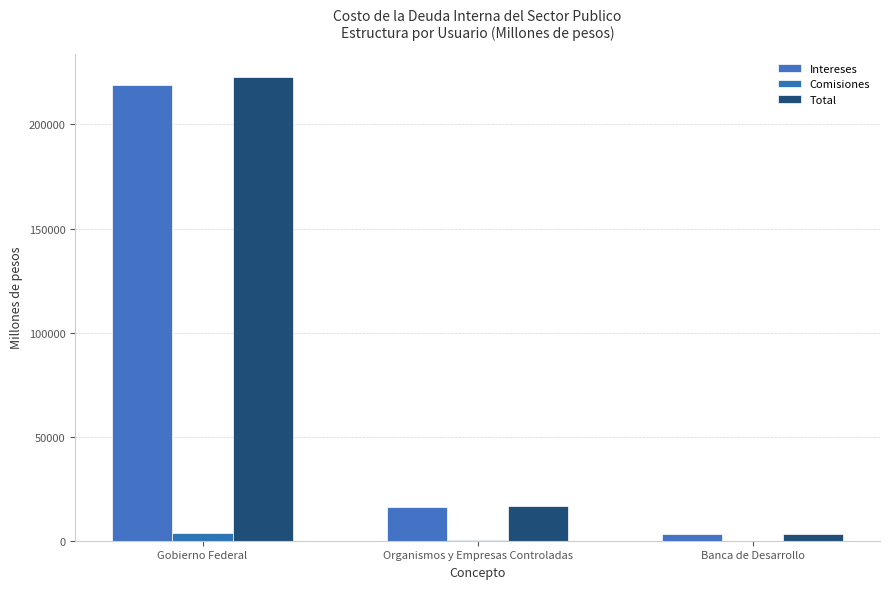

Is the value of Intereses at Banca de Desarrollo greater than the value of Comisiones at Banca de Desarrollo?

Yes